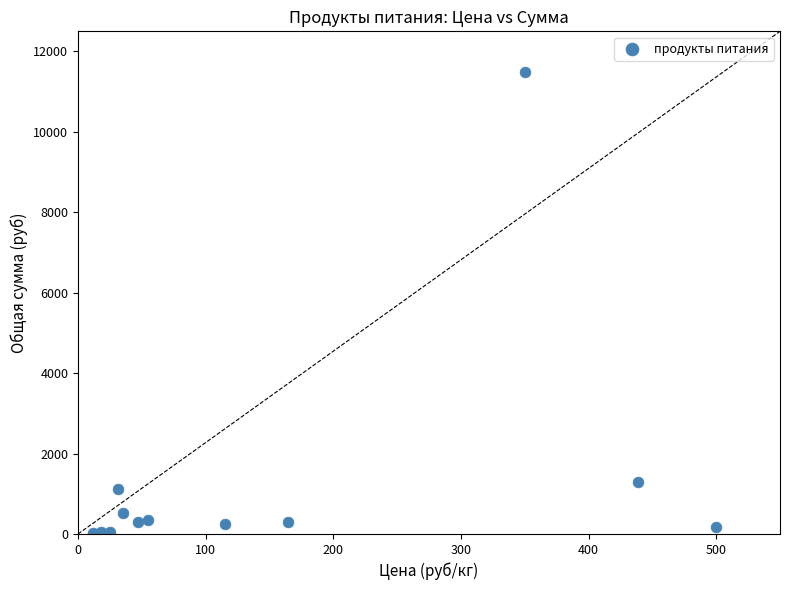

What Y value in the scatter plot is closest to 5755?

1281.6